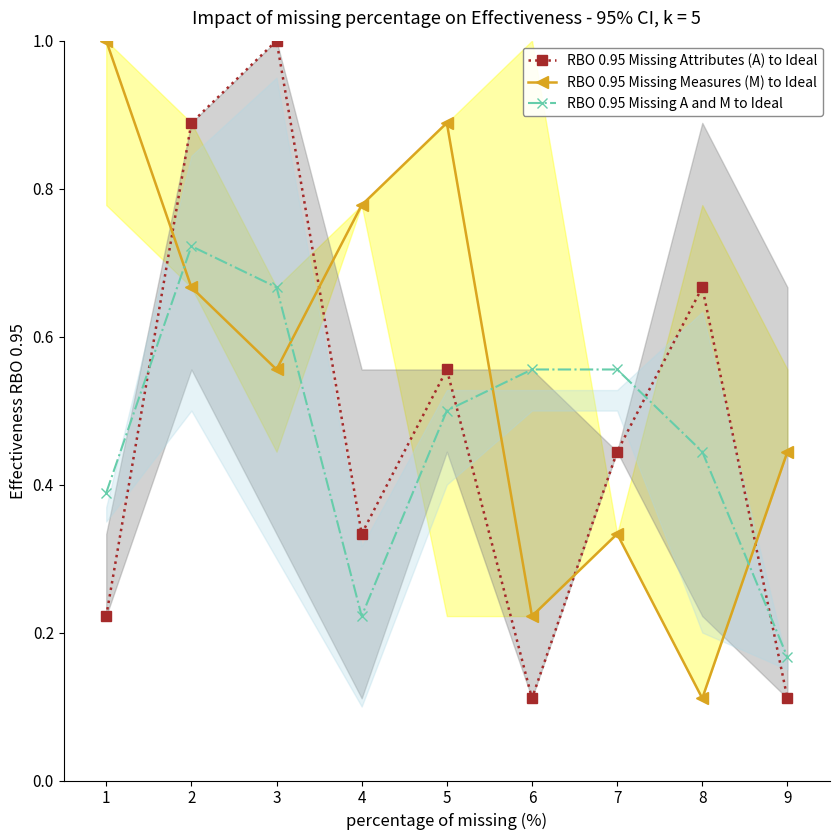

Which has a higher value, 2 or 5?

2